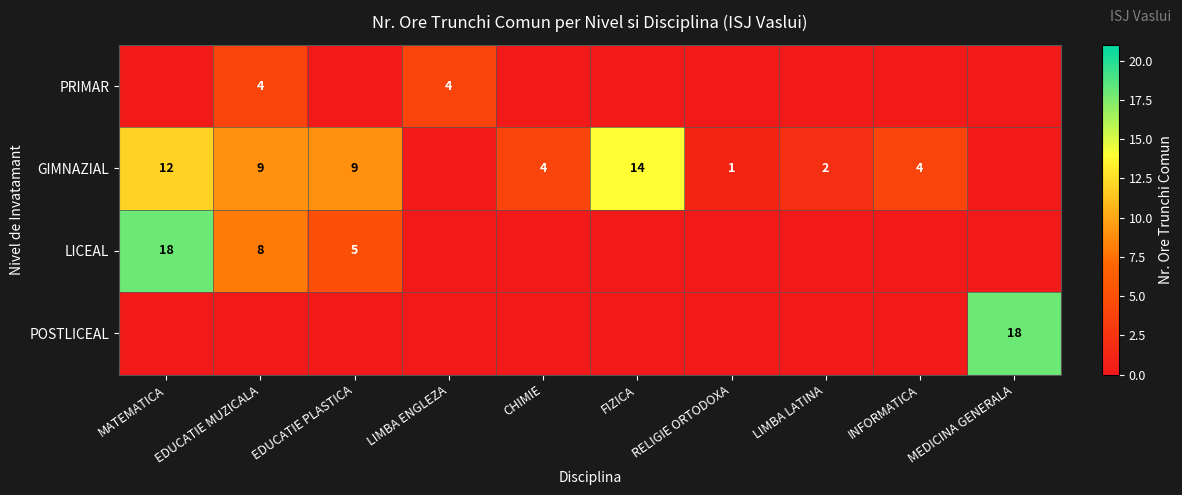

The GIMNAZIAL series shows 3 at MATEMATICA. True or false?

False